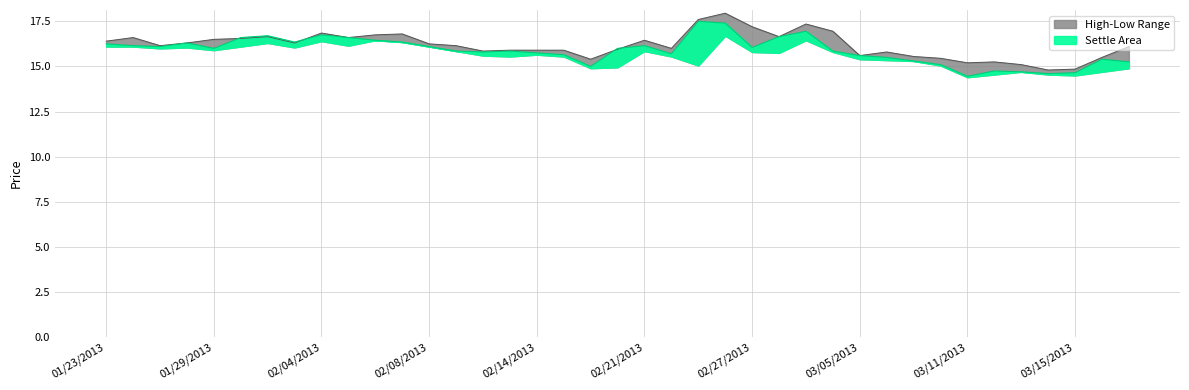

List the labels in order of Settle value, smallest first.

03/11/2013, 03/14/2013, 03/15/2013, 03/13/2013, 03/12/2013, 02/19/2013, 03/08/2013, 03/19/2013, 03/07/2013, 03/18/2013, 03/06/2013, 03/05/2013, 02/15/2013, 02/22/2013, 02/14/2013, 02/12/2013, 02/11/2013, 02/13/2013, 03/04/2013, 01/29/2013, 02/20/2013, 02/27/2013, 01/25/2013, 02/08/2013, 01/24/2013, 02/21/2013, 01/23/2013, 01/28/2013, 02/01/2013, 02/07/2013, 02/06/2013, 01/30/2013, 02/05/2013, 02/28/2013, 01/31/2013, 02/04/2013, 03/01/2013, 02/26/2013, 02/25/2013